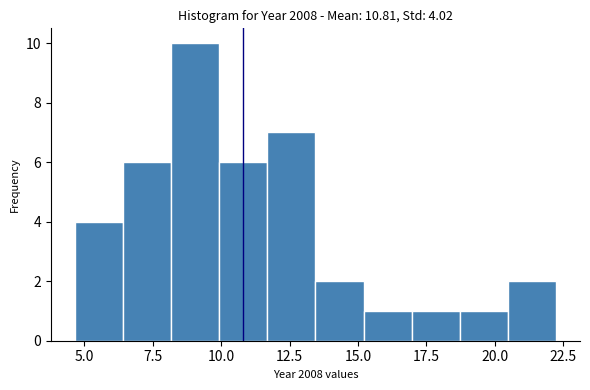

Around what value on the x-axis is the tallest bar? Give the approximate position of its centre, as read against the axis.

9.0